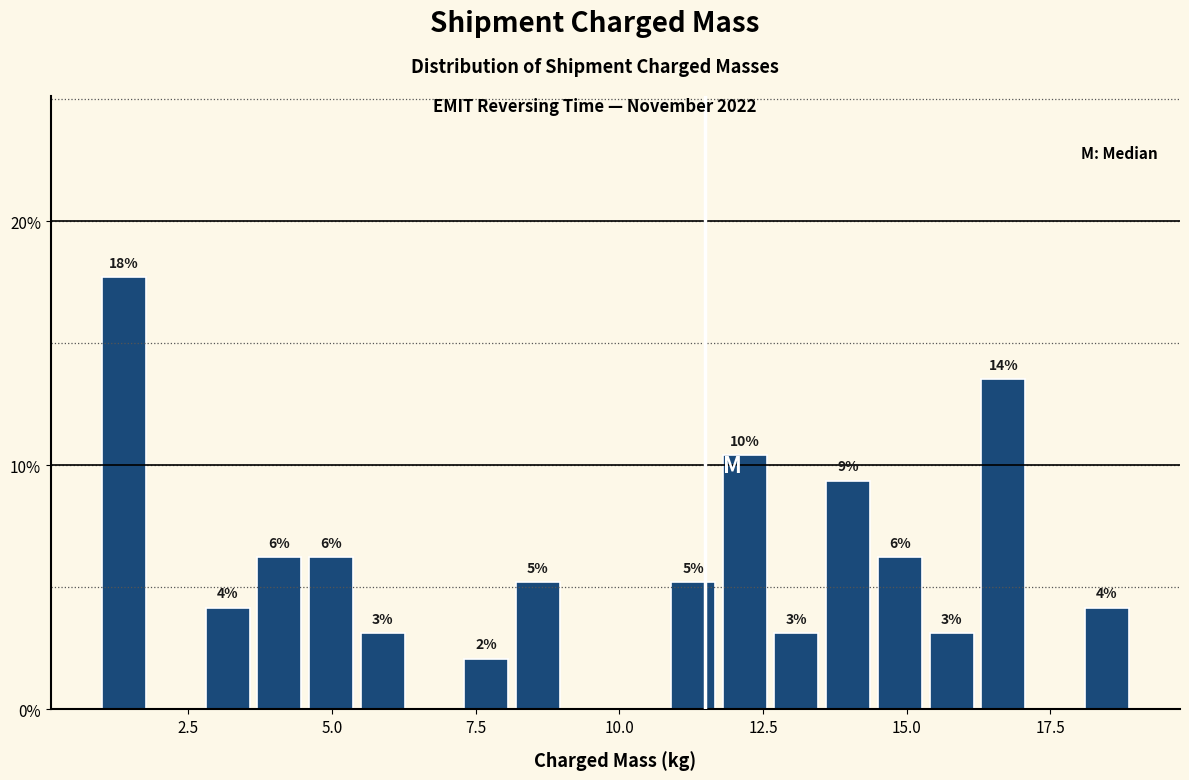

Read against the x-axis, roughly where is the centre of the tallest bar?

1.5